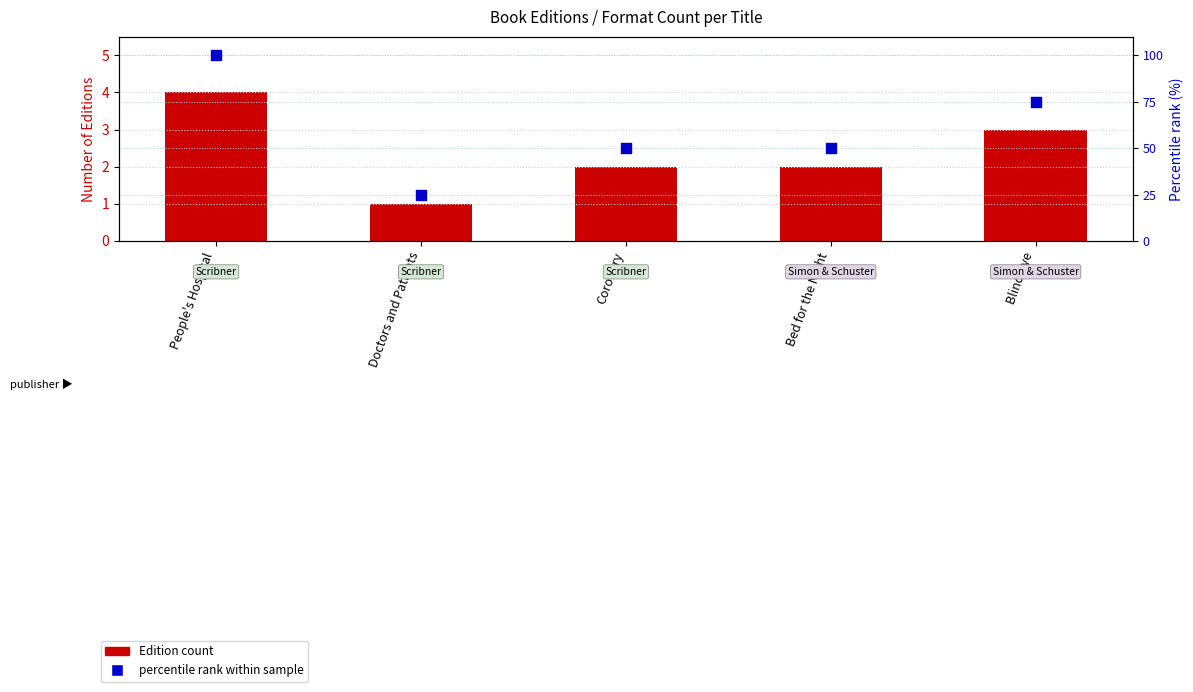

Which series contains the highest Y value?

percentile rank within sample